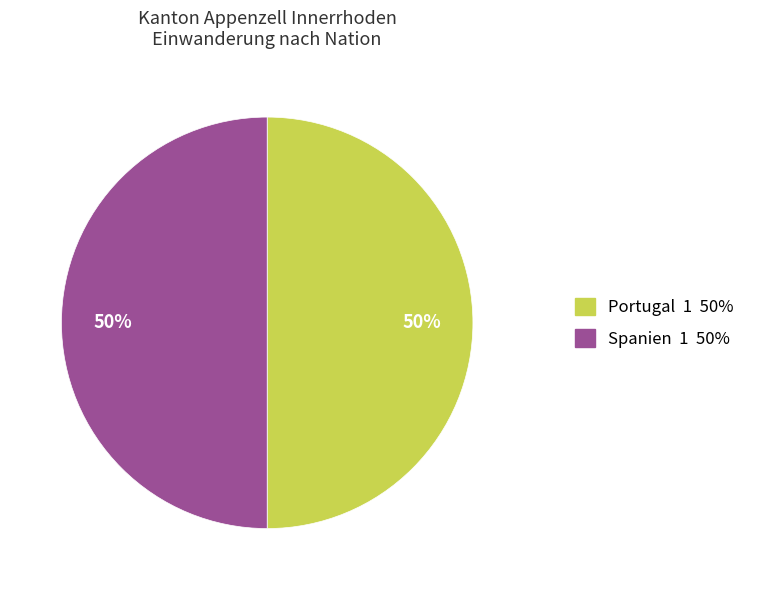

To the nearest percent, what is the difference between the largest and smallest slice percentages?

0%